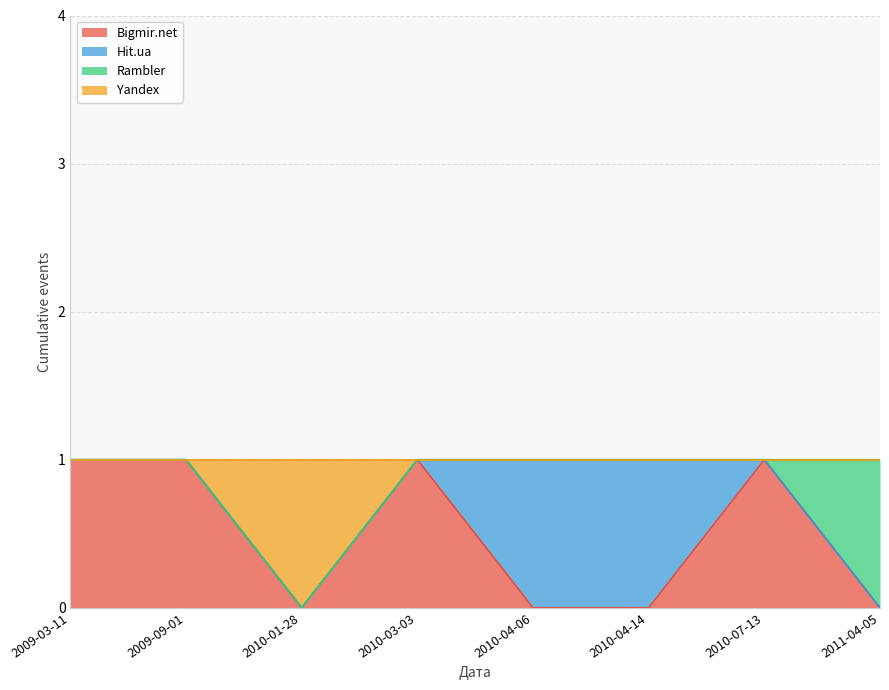

The Bigmir.net series shows 2 at 2010-03-03. True or false?

False